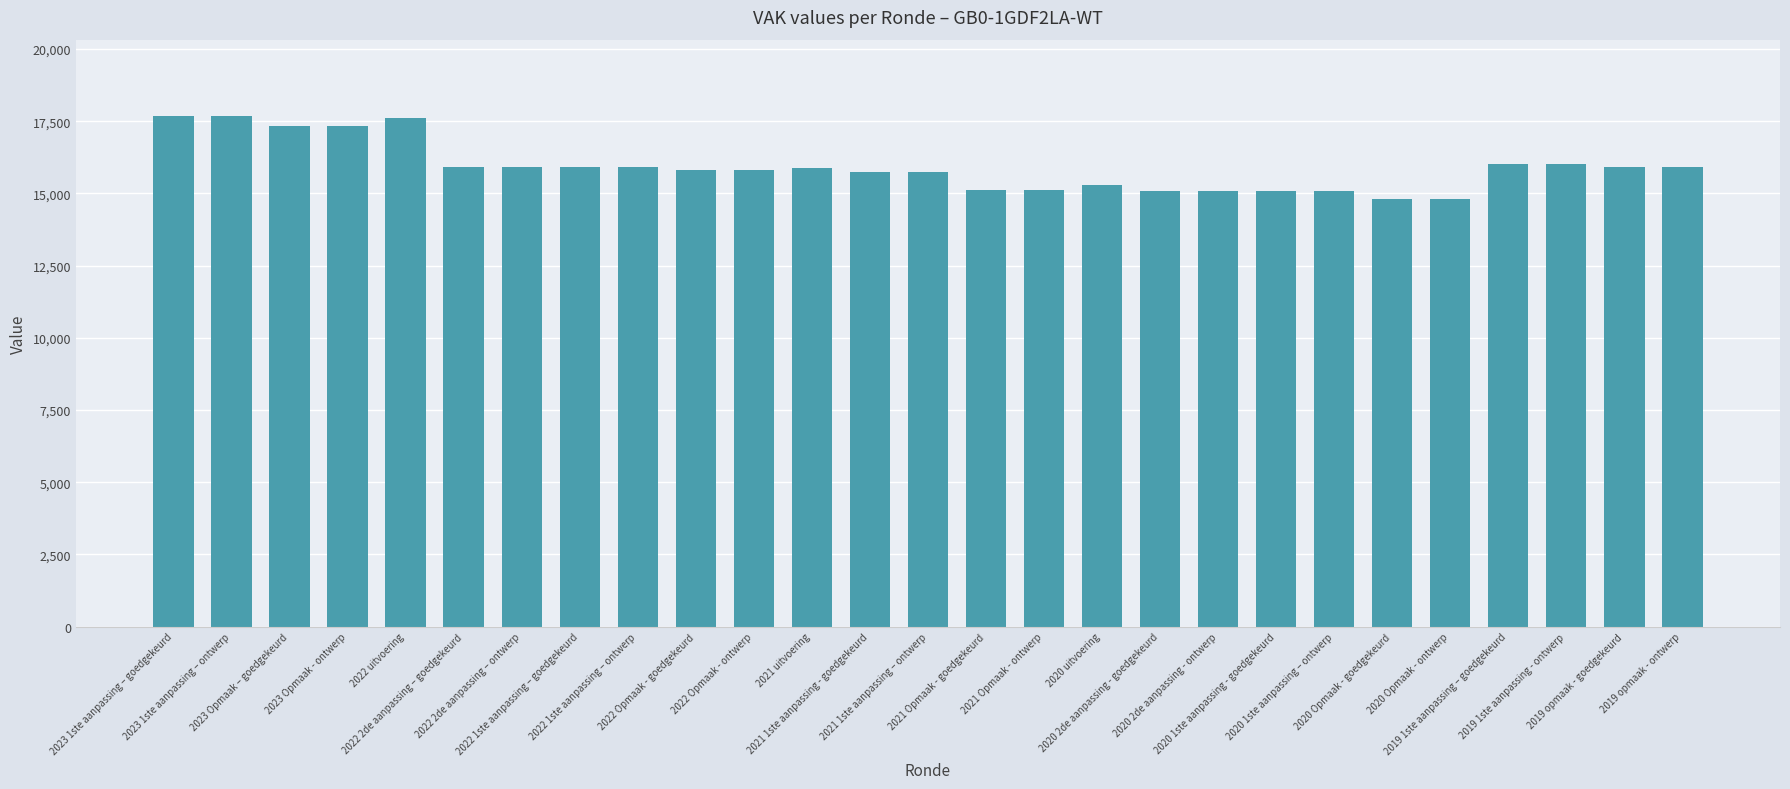

What is the value of the 20th bar from the left?

15070